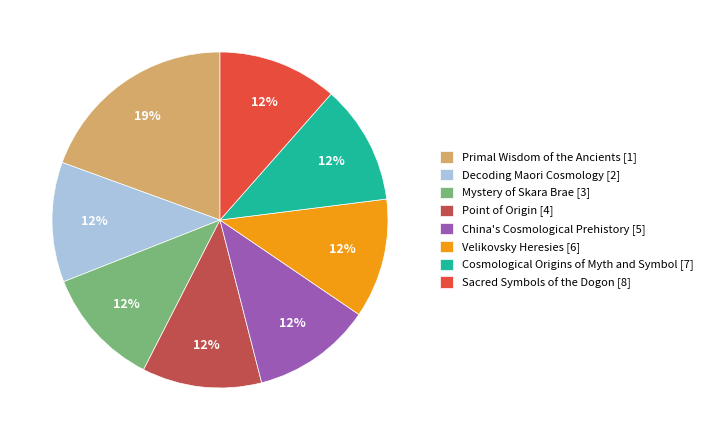

Which category has the biggest portion of the pie?

Primal Wisdom of the Ancients